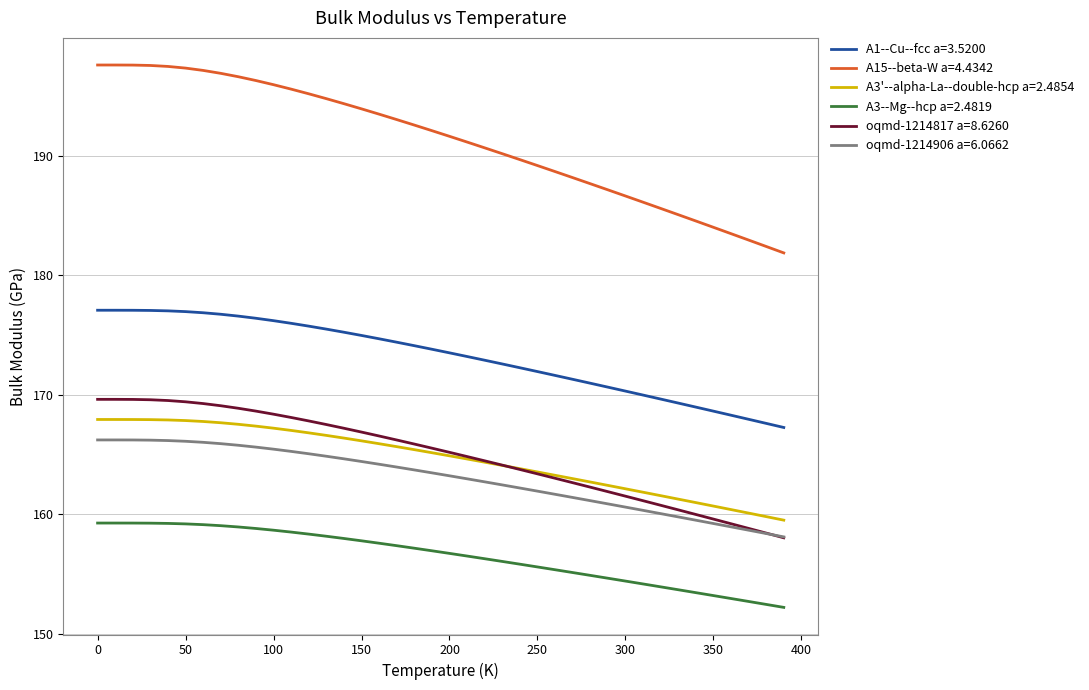

What is the maximum value for A3'--alpha-La--double-hcp a=2.4854?

167.9